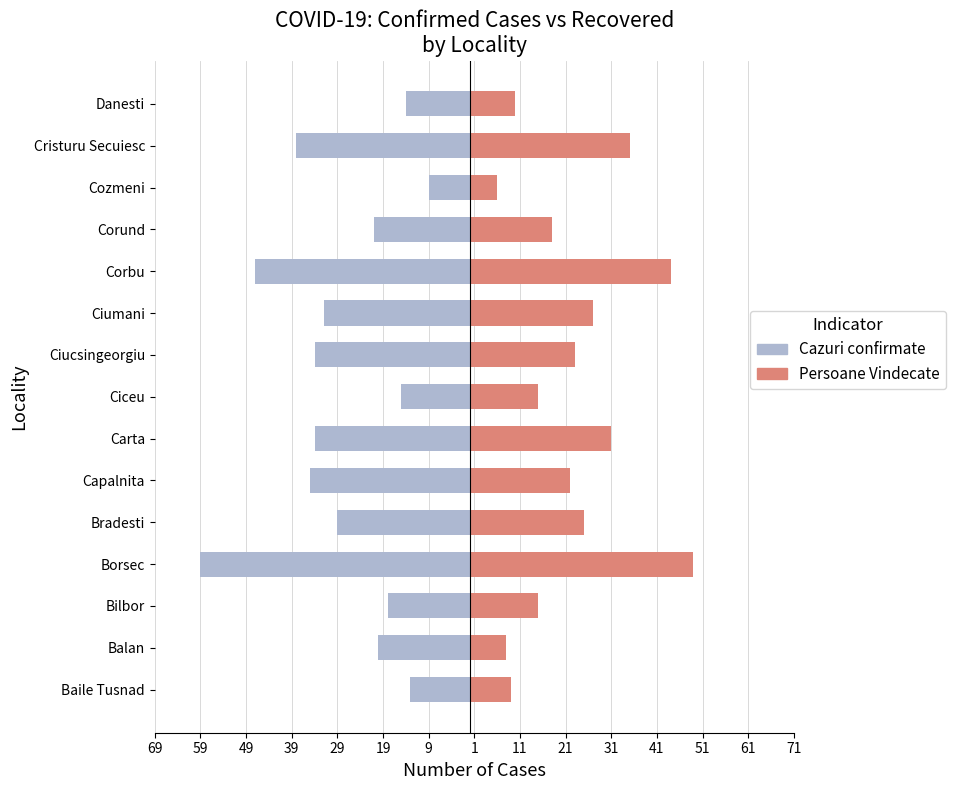

What are all the series names shown in the legend?

Cazuri confirmate, Persoane Vindecate